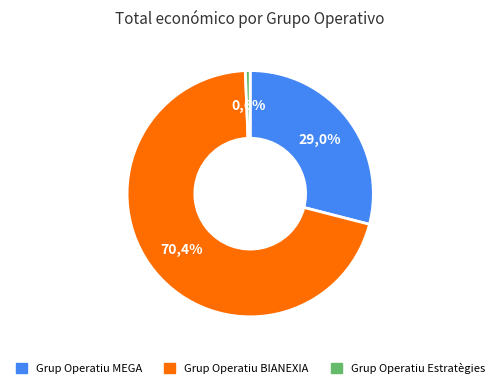

Is there a majority slice in this chart?

Yes